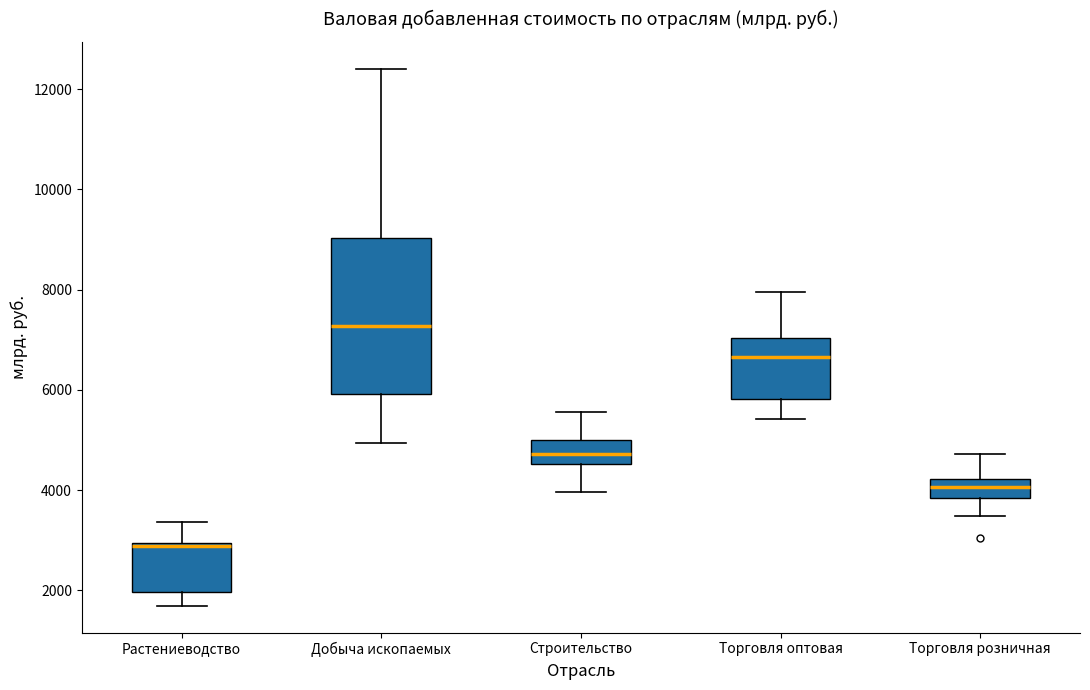

Where does the median line of the box for Торговля розничная sit on the y-axis? The values are not printed on the chart, so give them approximately, as read against the axis.

4000